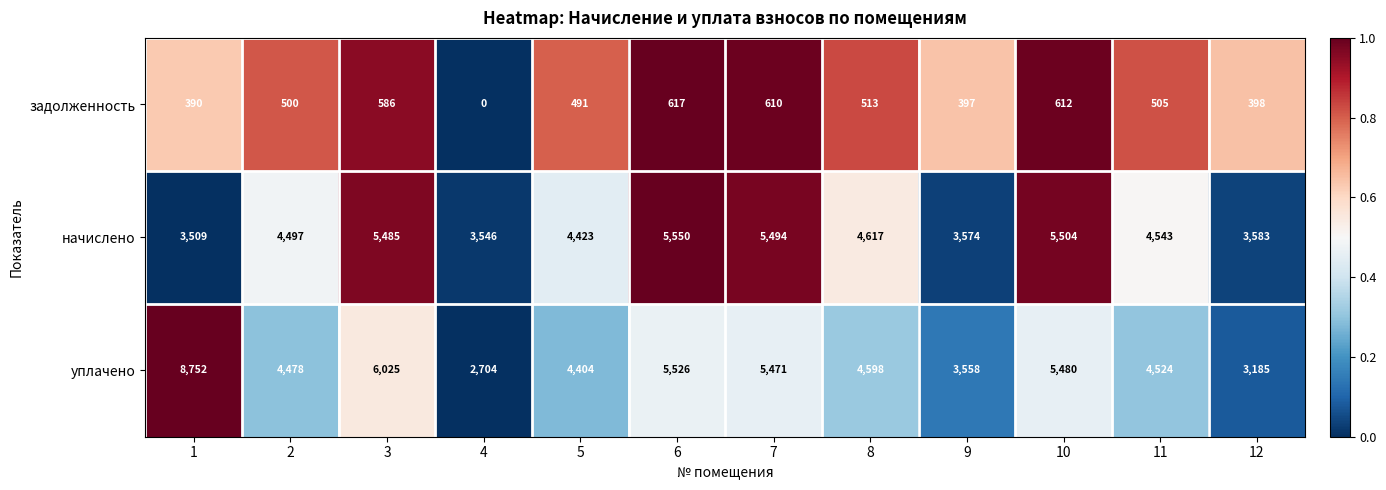

The уплачено series shows 5526 at 6. True or false?

True